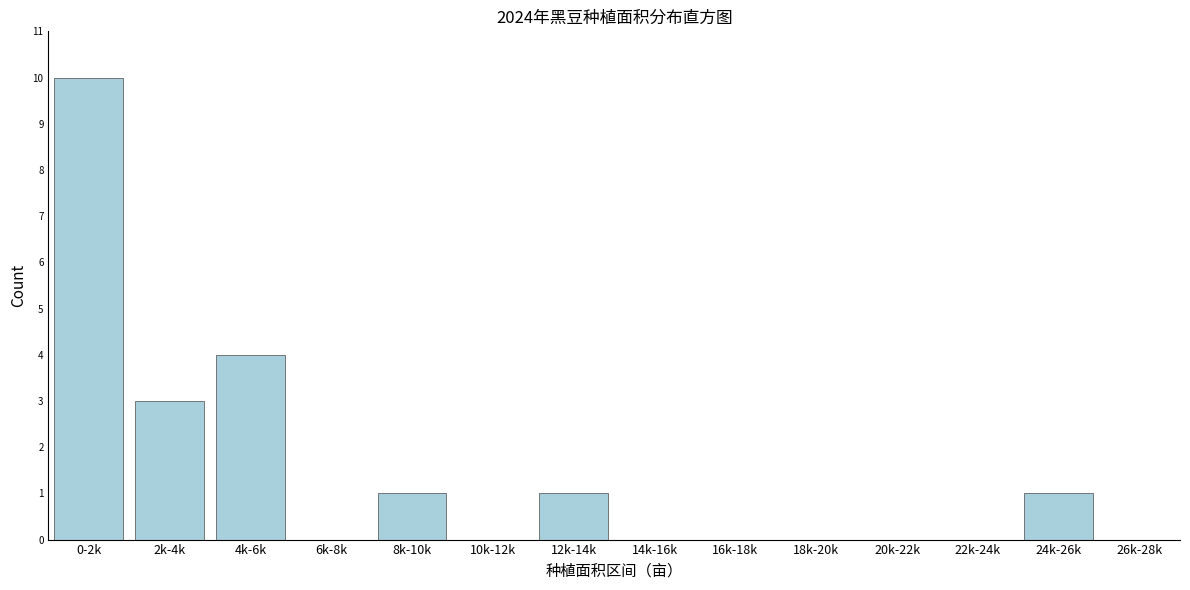

Reading right to left, list all the values displayed in this chart.

26k-28k=0	24k-26k=1	22k-24k=0	20k-22k=0	18k-20k=0	16k-18k=0	14k-16k=0	12k-14k=1	10k-12k=0	8k-10k=1	6k-8k=0	4k-6k=4	2k-4k=3	0-2k=10